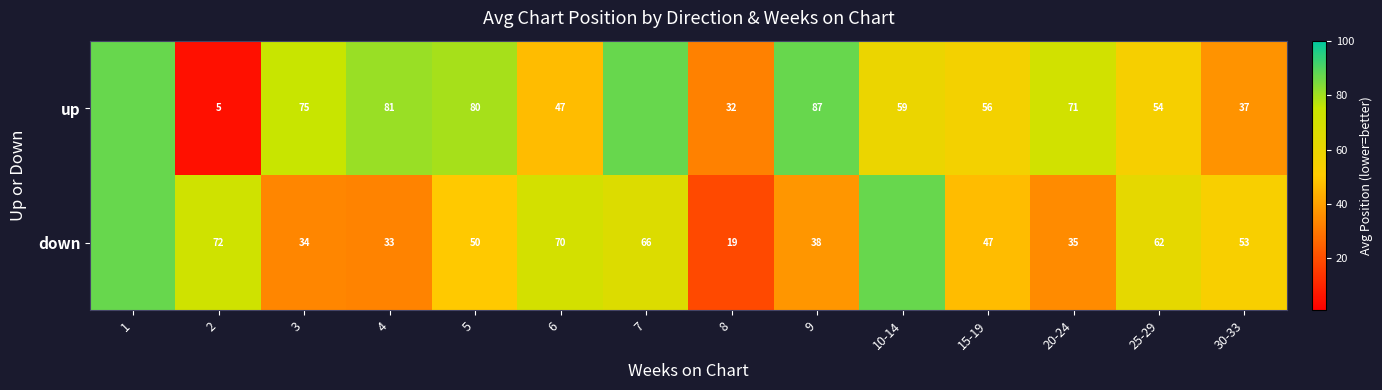

Is the value of down at 7 greater than the value of up at 2?

Yes